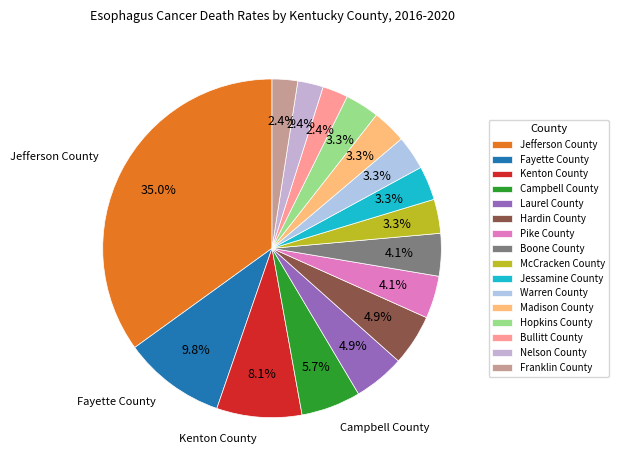

To the nearest percent, what portion does Jefferson County represent?

35%